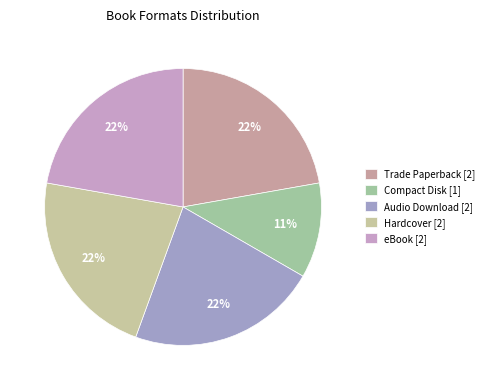

Is there a majority slice in this chart?

No